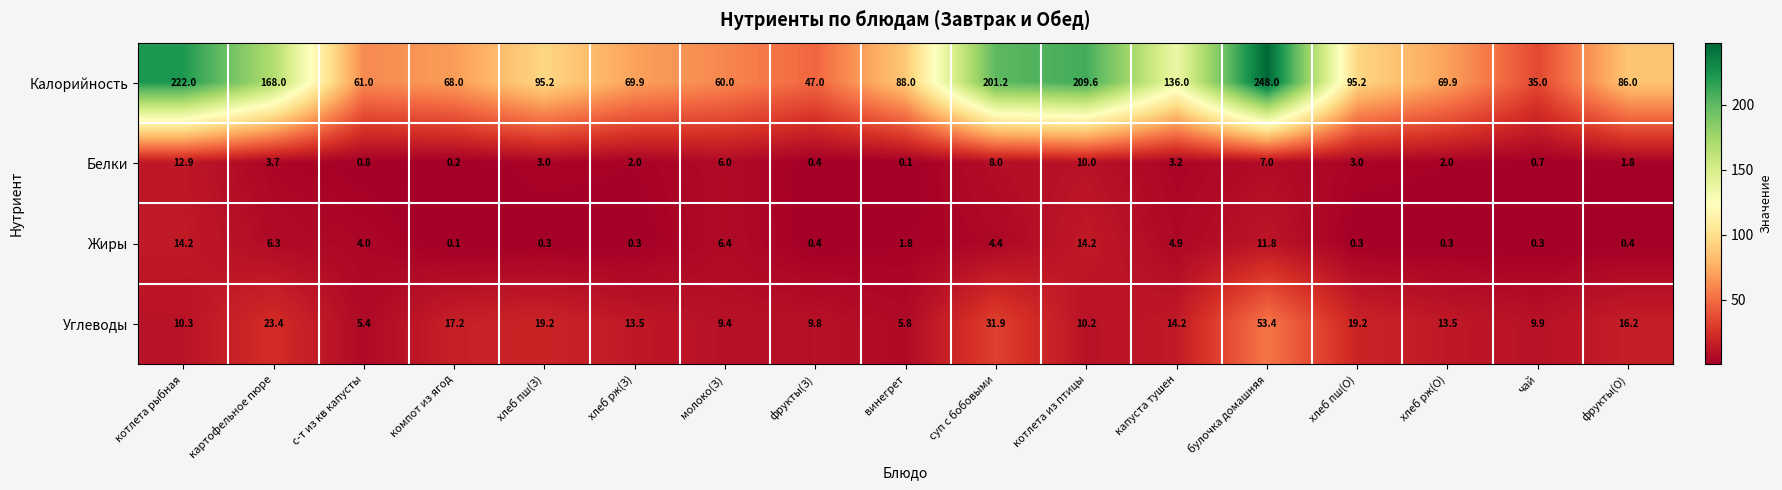

At which label does Белки reach its minimum?

винегрет